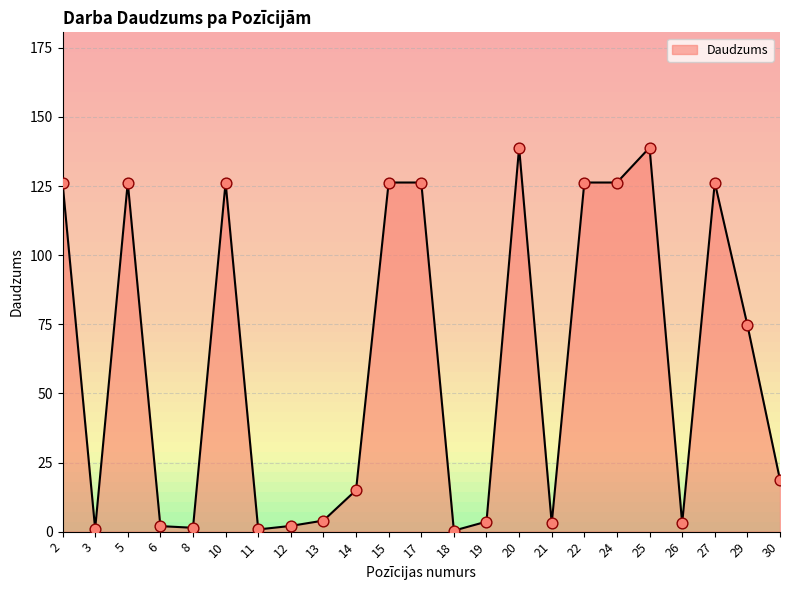

What is the ratio of the value at 6 to the value at 21?

0.7